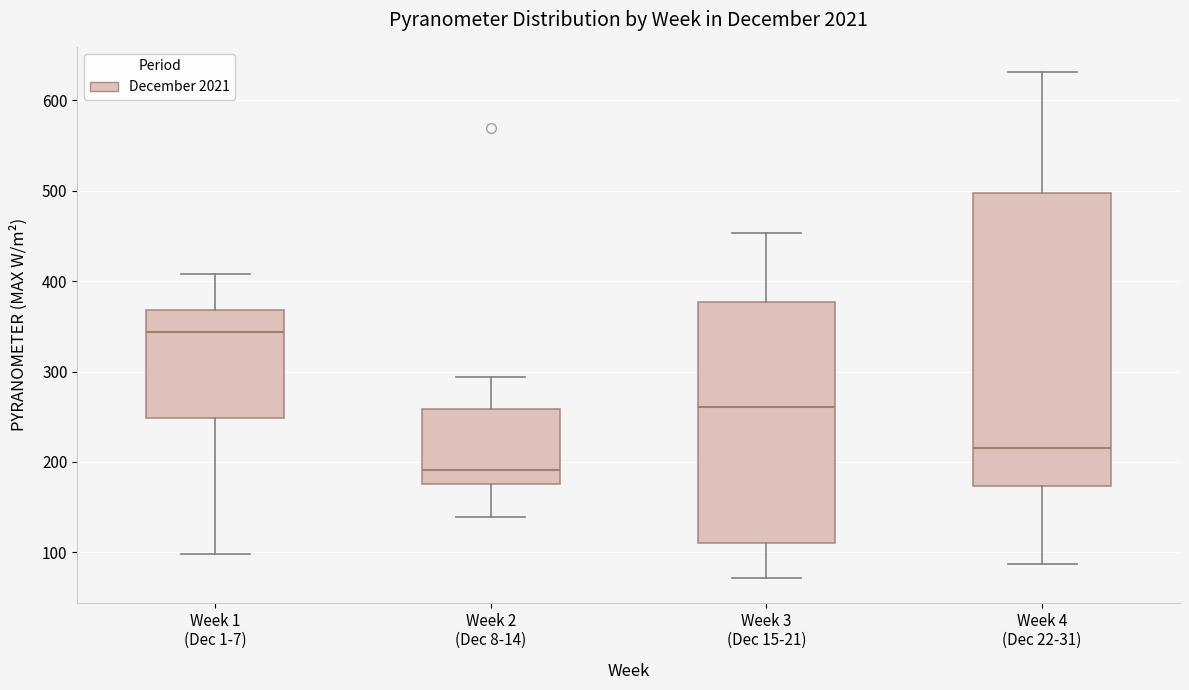

Reading left to right, read every box against the y-axis: the position of its median line, the range the box covers, and the ends of its whiskers. The values are not printed on the chart, so give them approximately, as read against the axis.

Week 1 (Dec 1-7): median 340, box 250 to 370, whiskers 100 to 410
Week 2 (Dec 8-14): median 190, box 180 to 260, whiskers 140 to 290
Week 3 (Dec 15-21): median 260, box 110 to 380, whiskers 70 to 450
Week 4 (Dec 22-31): median 220, box 170 to 500, whiskers 90 to 630